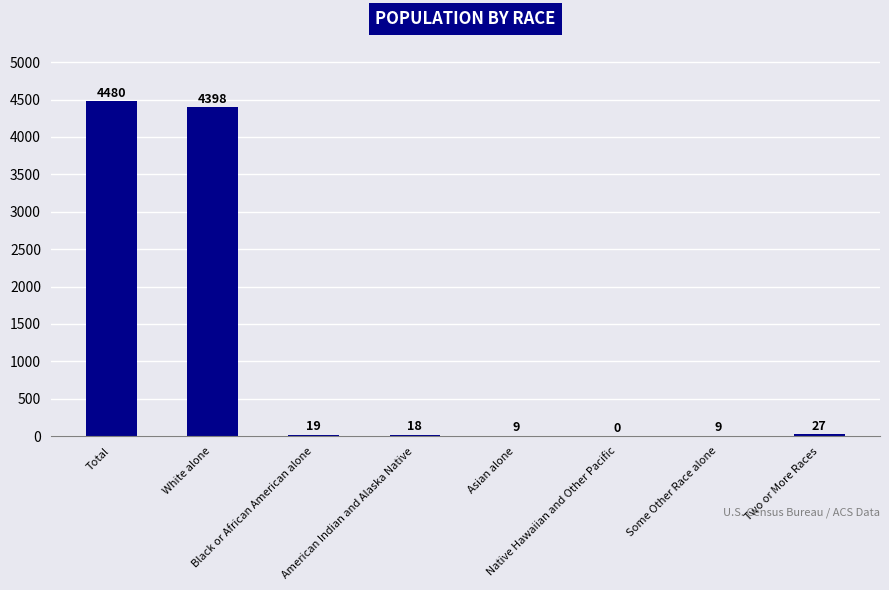

Reading left to right, list all the values displayed in this chart.

Total=4480	White alone=4398	Black or African American alone=19	American Indian and Alaska Native=18	Asian alone=9	Native Hawaiian and Other Pacific=0	Some Other Race alone=9	Two or More Races=27